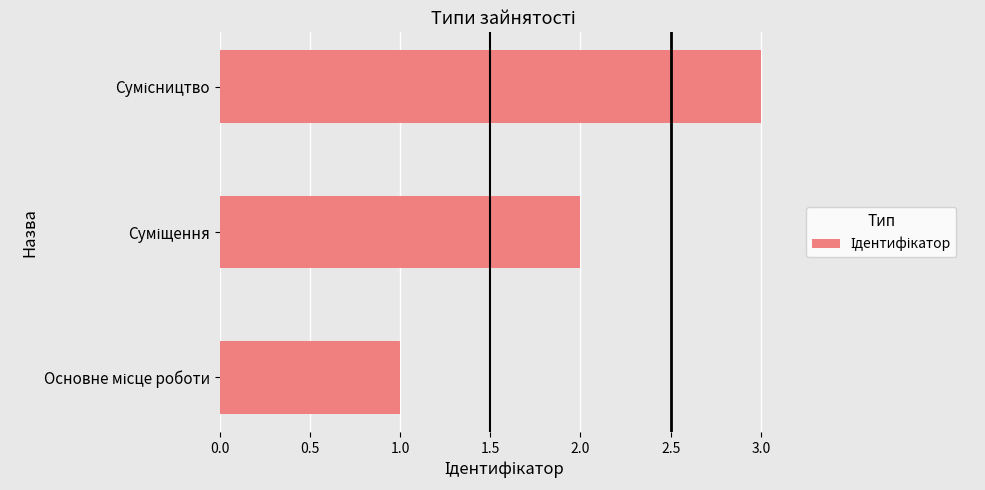

How many values are between 1 and 3?

3